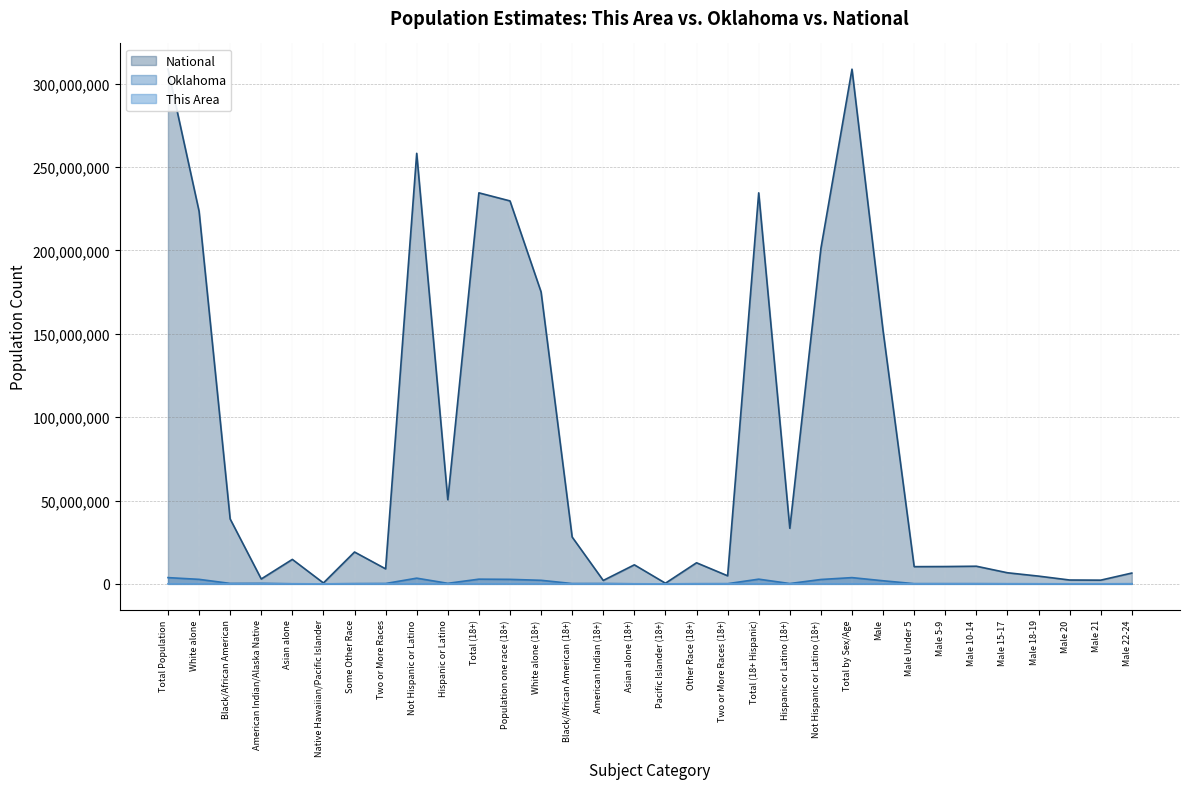

Is the value of Oklahoma at Male greater than the value of National at Male 5-9?

No